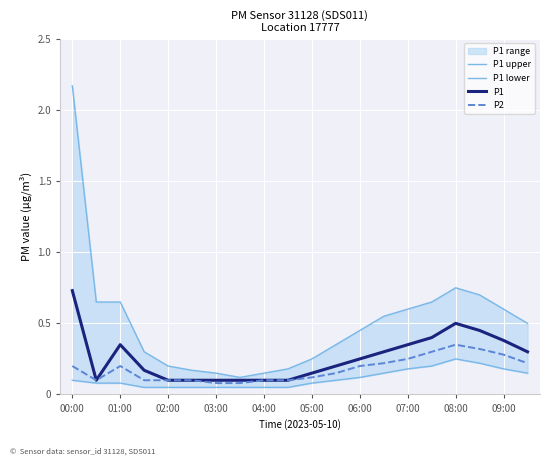

Read the P2 value at 07:00.

0.2